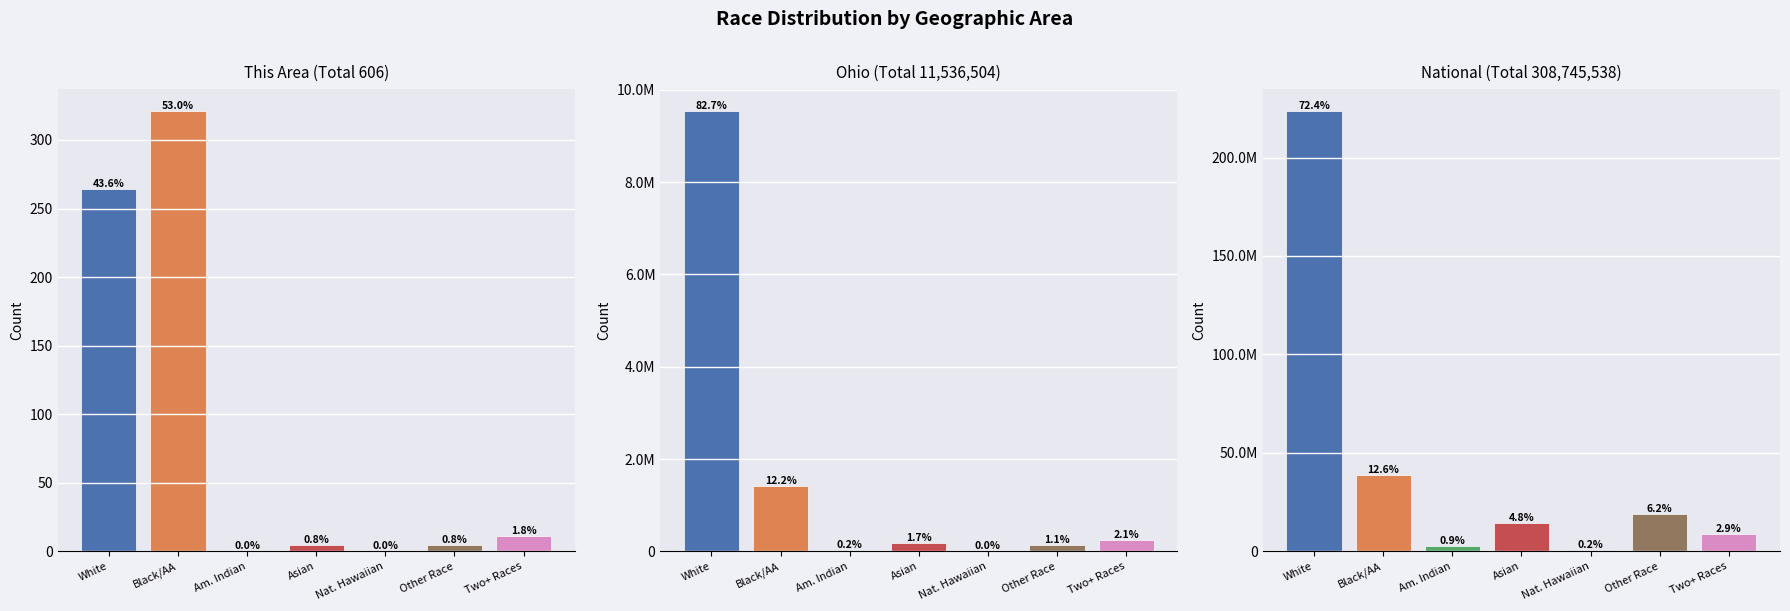

List the labels in order of This Area value, smallest first.

Am. Indian, Nat. Hawaiian, Asian, Other Race, Two+ Races, White, Black/AA